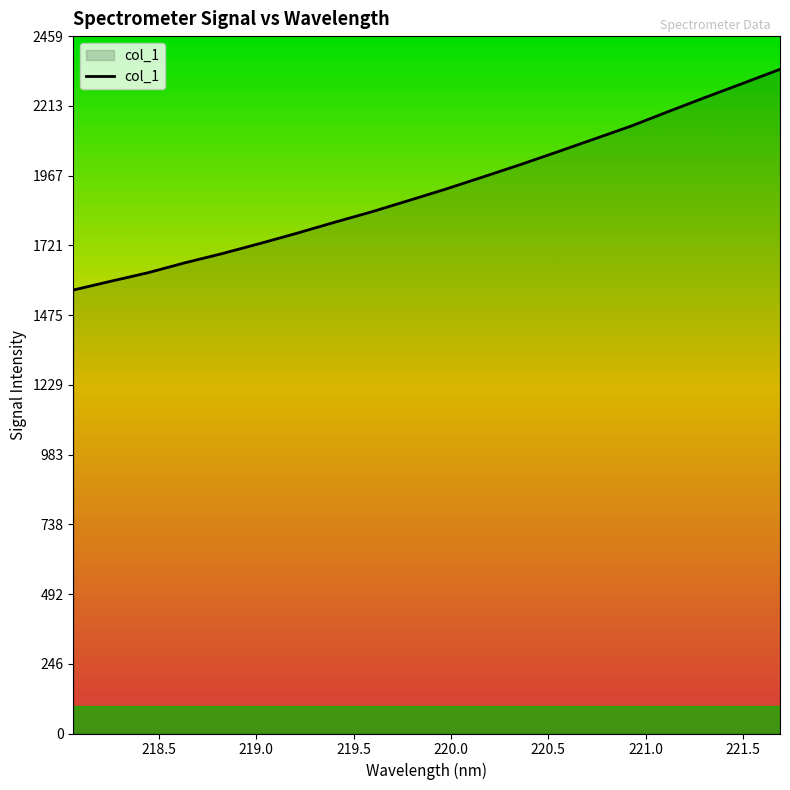

What is the smallest value displayed?

1563.4